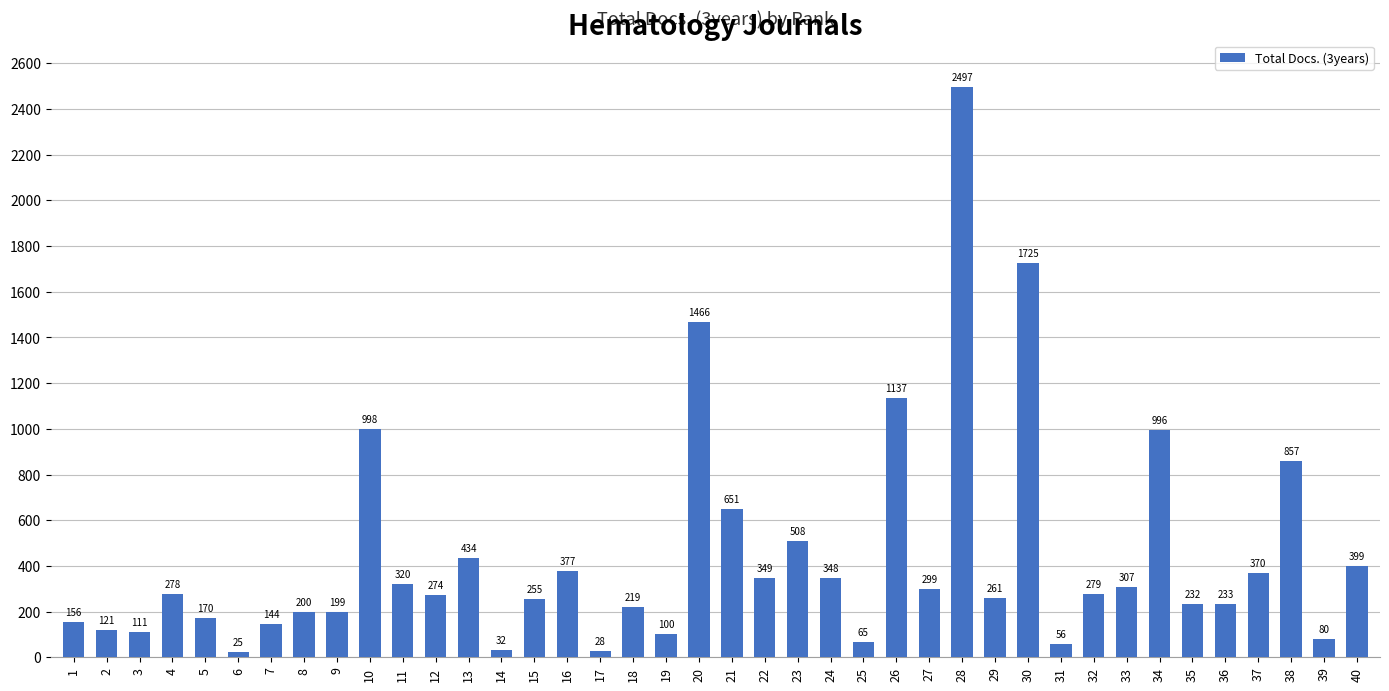

What is the maximum value shown in the chart?

2497